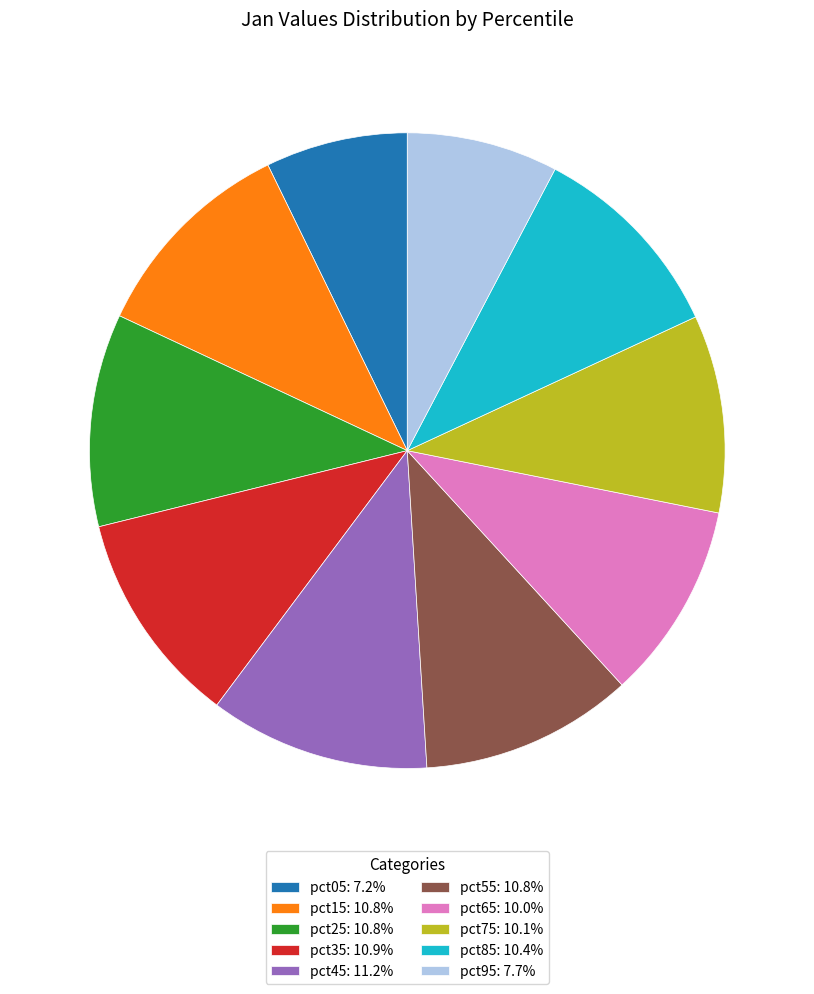

Do pct35 and pct95 together represent more than half of the pie?

No